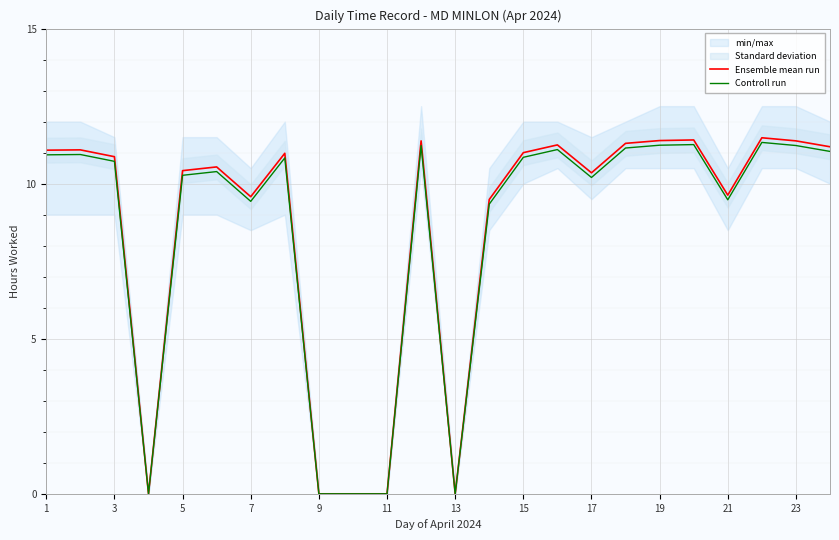

Is it true that Controll run equals 2.5 at 17?

False